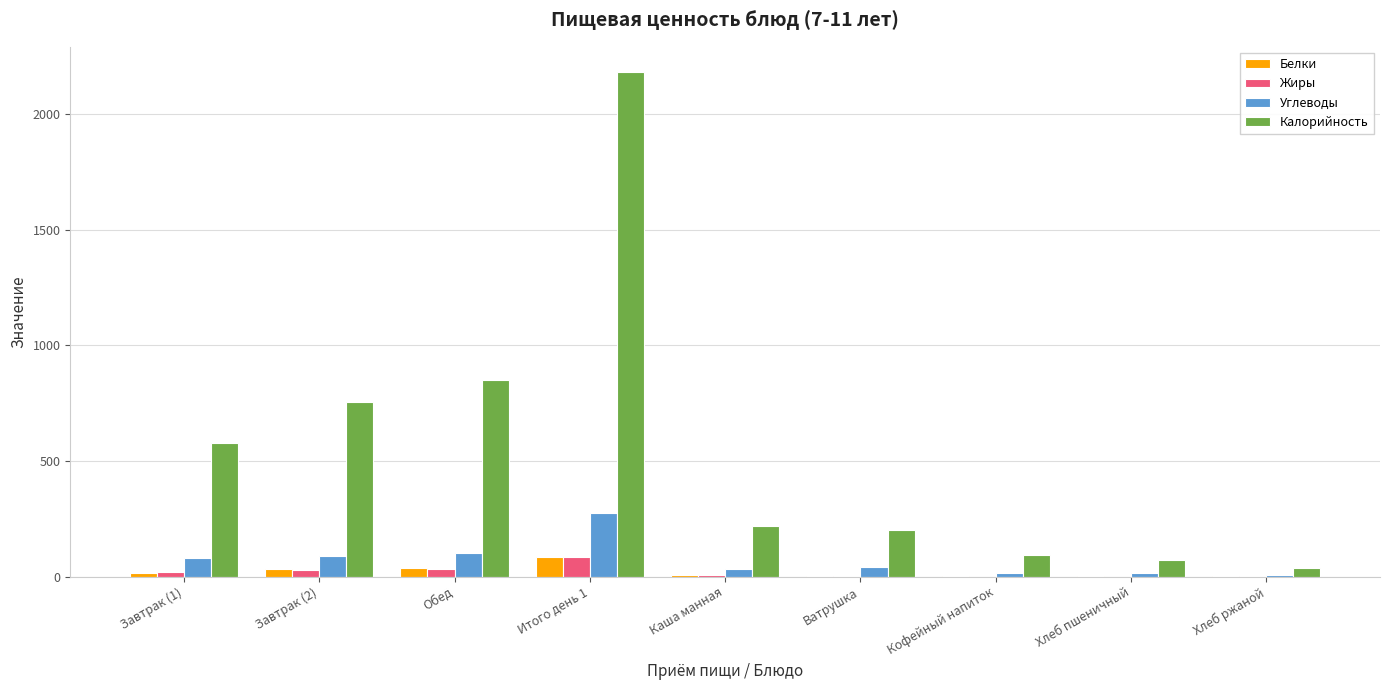

Which series has the largest total across all categories?

Калорийность